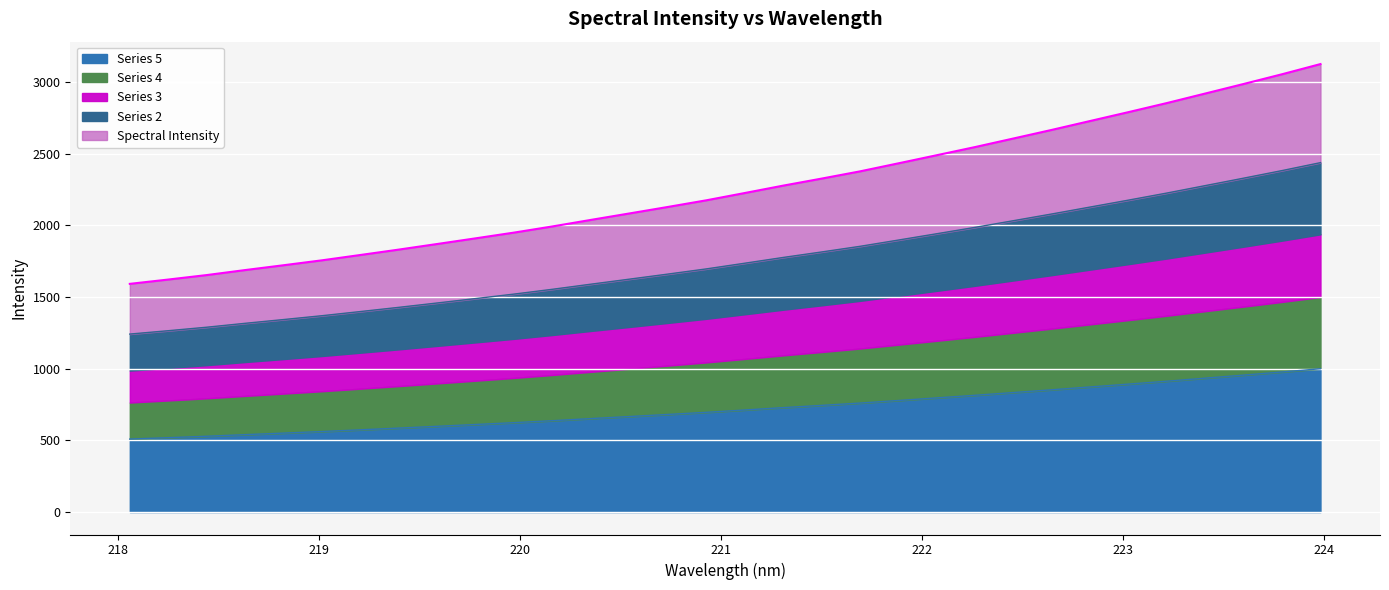

True or false: the data shows 1756.6 at 219.0156.

True